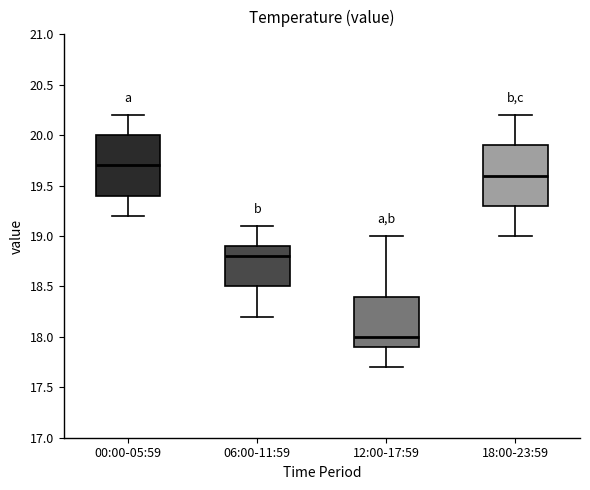

Reading left to right, read every box against the y-axis: the position of its median line, the range the box covers, and the ends of its whiskers. The values are not printed on the chart, so give them approximately, as read against the axis.

00:00-05:59: median 19.7, box 19.4 to 20.0, whiskers 19.2 to 20.2
06:00-11:59: median 18.8, box 18.5 to 18.9, whiskers 18.2 to 19.1
12:00-17:59: median 18.0, box 17.9 to 18.4, whiskers 17.7 to 19.0
18:00-23:59: median 19.6, box 19.3 to 19.9, whiskers 19.0 to 20.2